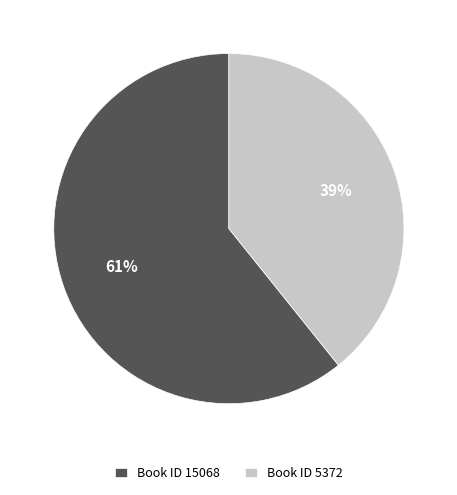

The Book ID 5372 slice represents 50% of the pie. True or false?

False